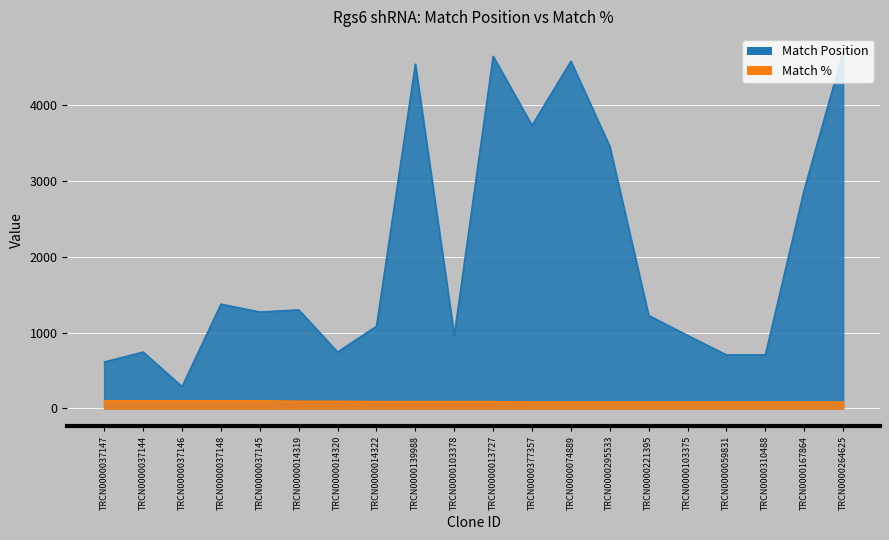

Reading right to left, what are all the values shown in this chart?

Match Position: TRCN0000264625=4705	TRCN0000167864=2888	TRCN0000310488=707	TRCN0000059831=707	TRCN0000103375=964	TRCN0000221395=1227	TRCN0000295533=3458	TRCN0000074889=4583	TRCN0000377357=3736	TRCN0000013727=4649	TRCN0000103378=963	TRCN0000139988=4544	TRCN0000014322=1085	TRCN0000014320=745	TRCN0000014319=1301	TRCN0000037145=1273	TRCN0000037148=1377	TRCN0000037146=288	TRCN0000037144=745	TRCN0000037147=613
Match %: TRCN0000264625=85	TRCN0000167864=85	TRCN0000310488=85	TRCN0000059831=85	TRCN0000103375=85	TRCN0000221395=85	TRCN0000295533=85	TRCN0000074889=85	TRCN0000377357=85	TRCN0000013727=90	TRCN0000103378=90	TRCN0000139988=90	TRCN0000014322=90	TRCN0000014320=95	TRCN0000014319=95	TRCN0000037145=100	TRCN0000037148=100	TRCN0000037146=100	TRCN0000037144=100	TRCN0000037147=100